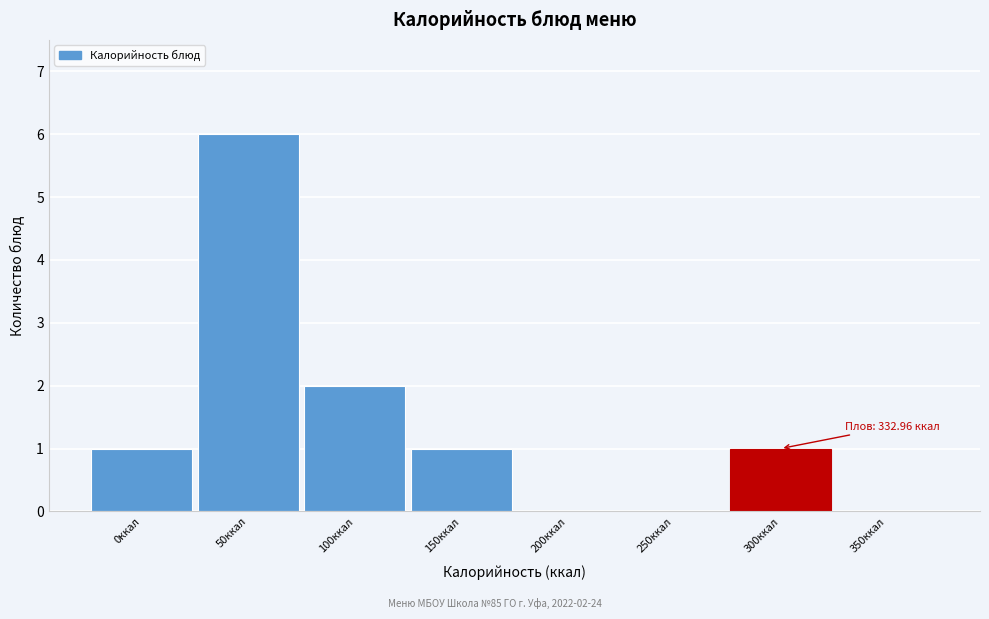

Reading left to right, what are all the values shown in this chart?

0ккал=1	50ккал=6	100ккал=2	150ккал=1	200ккал=0	250ккал=0	300ккал=1	350ккал=0